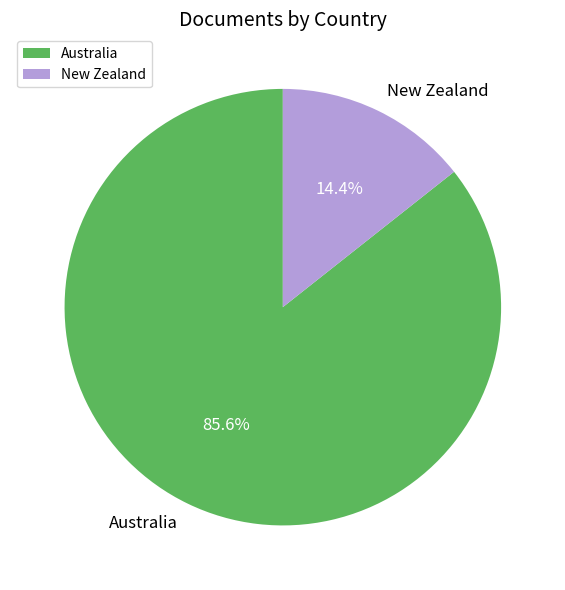

To the nearest percent, what is the difference between the largest and smallest slice percentages?

71%